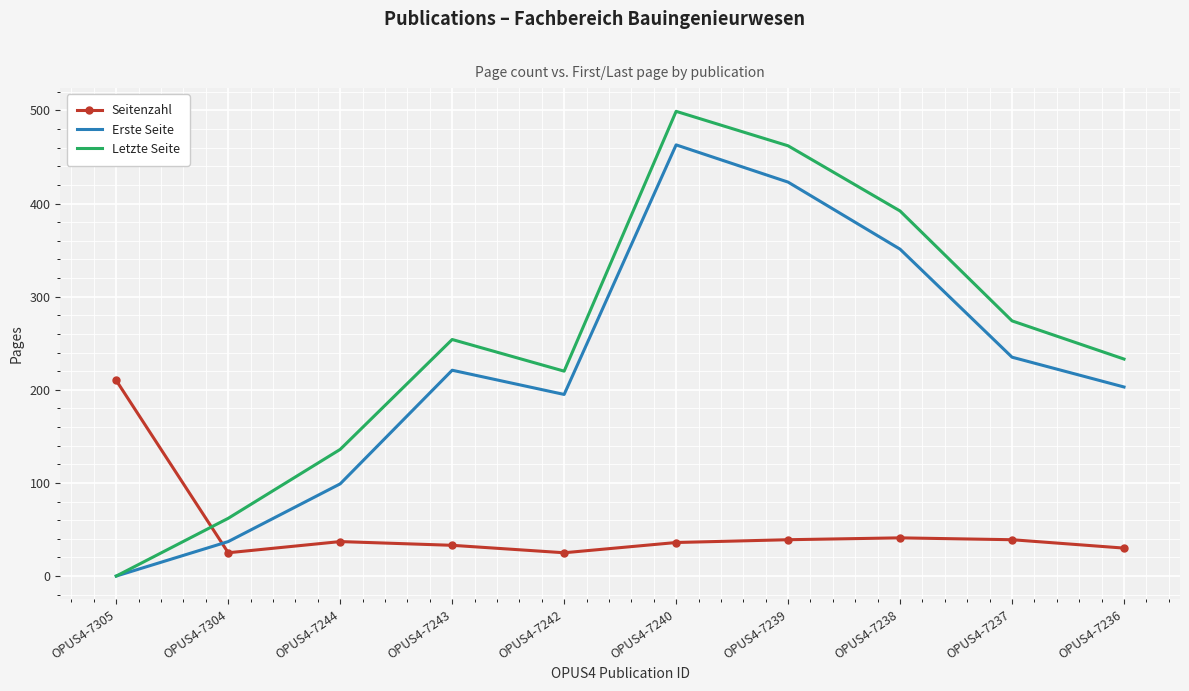

How many values in the Letzte Seite series are below 254?

5